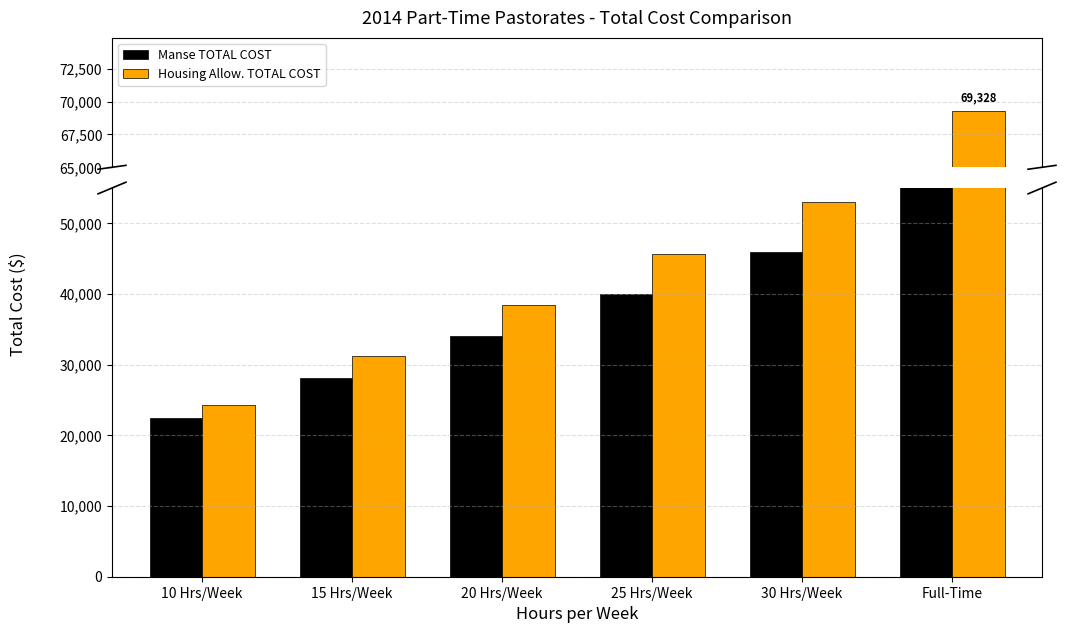

How many distinct data groups are displayed?

2